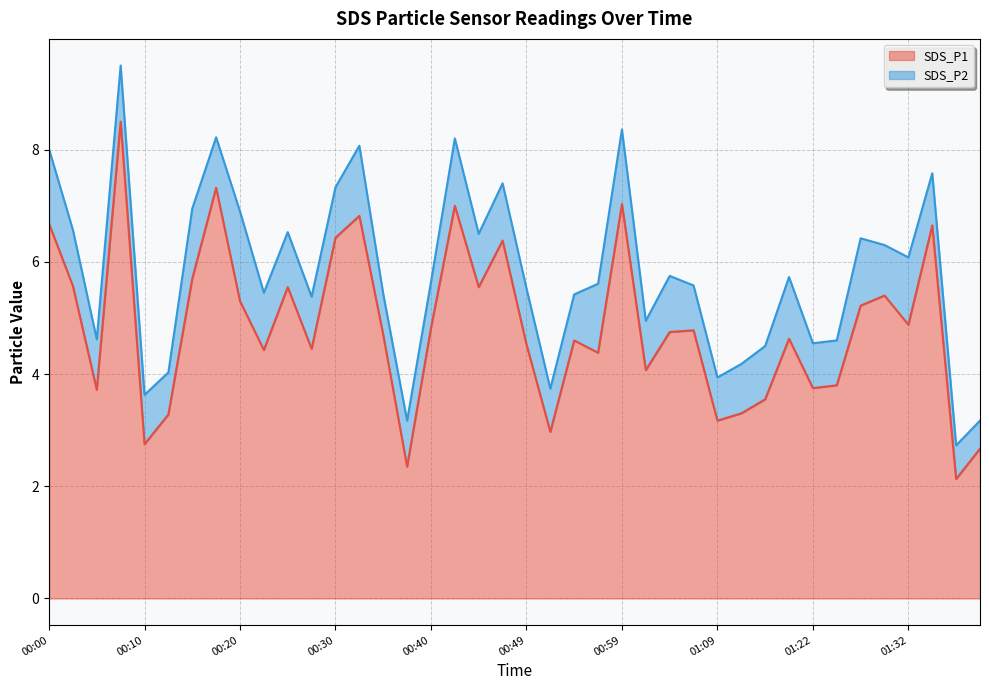

The value at 00:25 is 5.5. True or false?

True